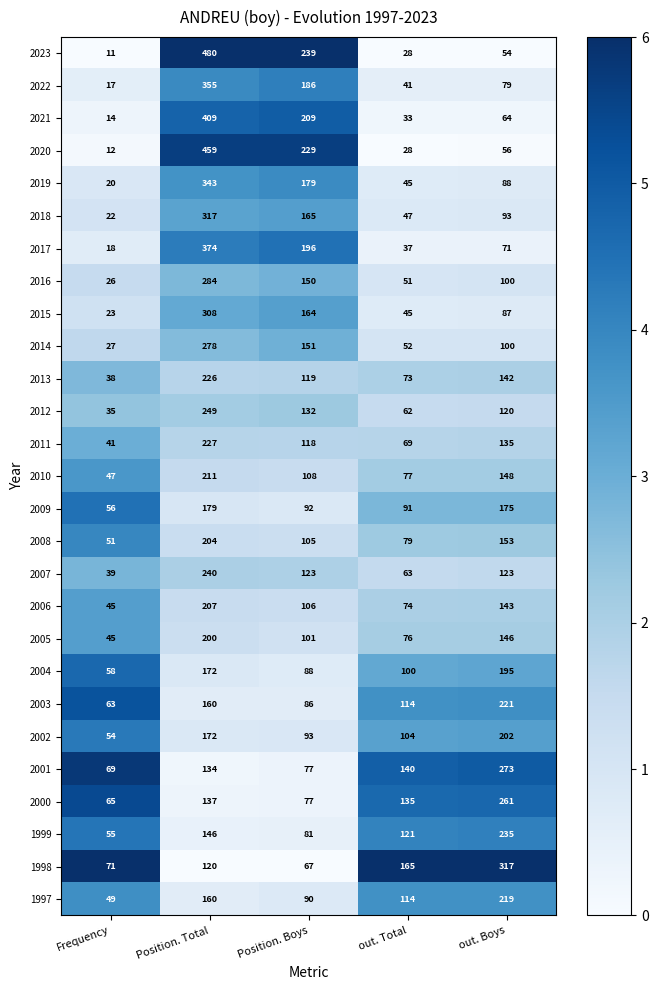

What is the difference between the maximum and minimum values in the 2009 series?

123